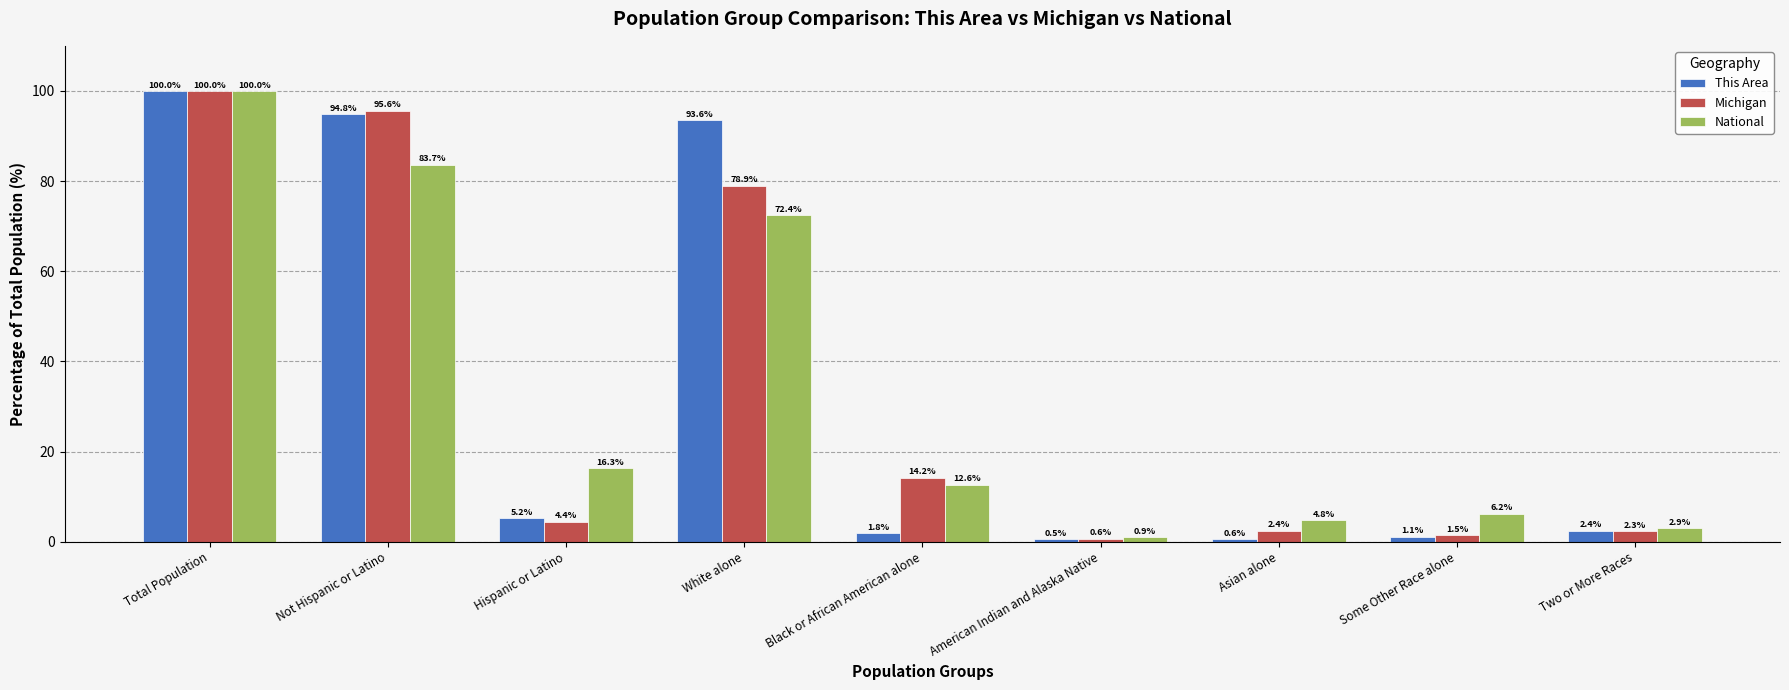

How many bars are there in each group?

3